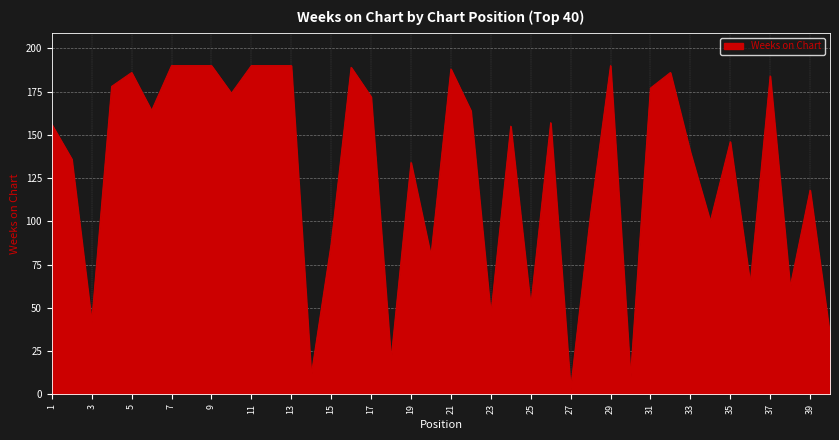

What is the maximum value shown in the chart?

190